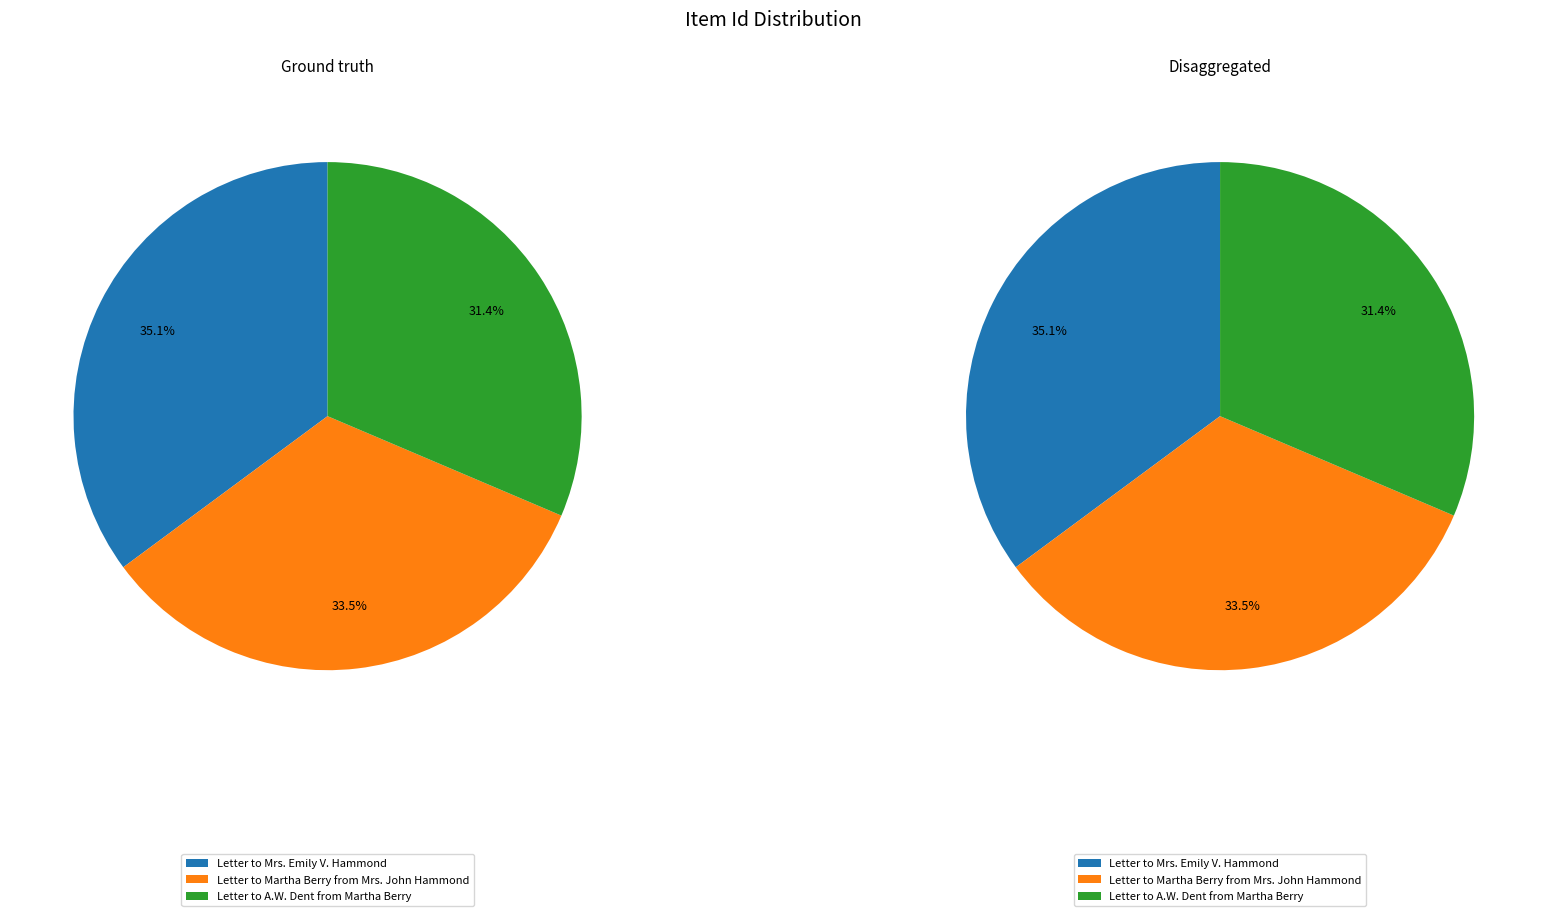

Is it true that Letter to Martha Berry from Mrs. John Hammond is 33% of the pie?

True